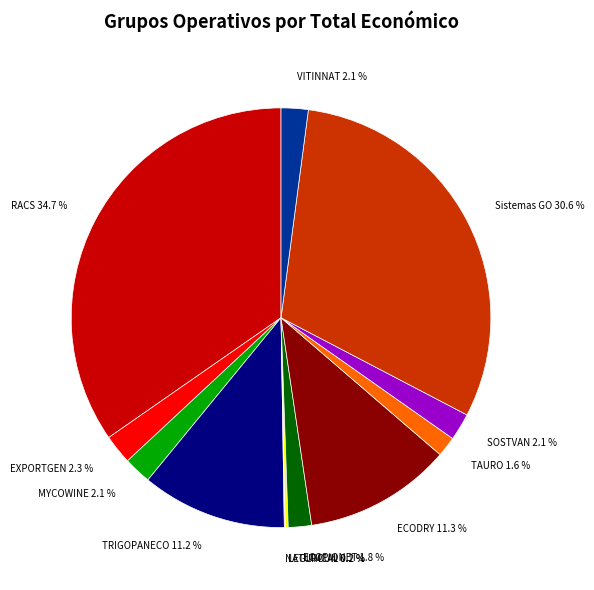

Which slice is the largest?

RACS